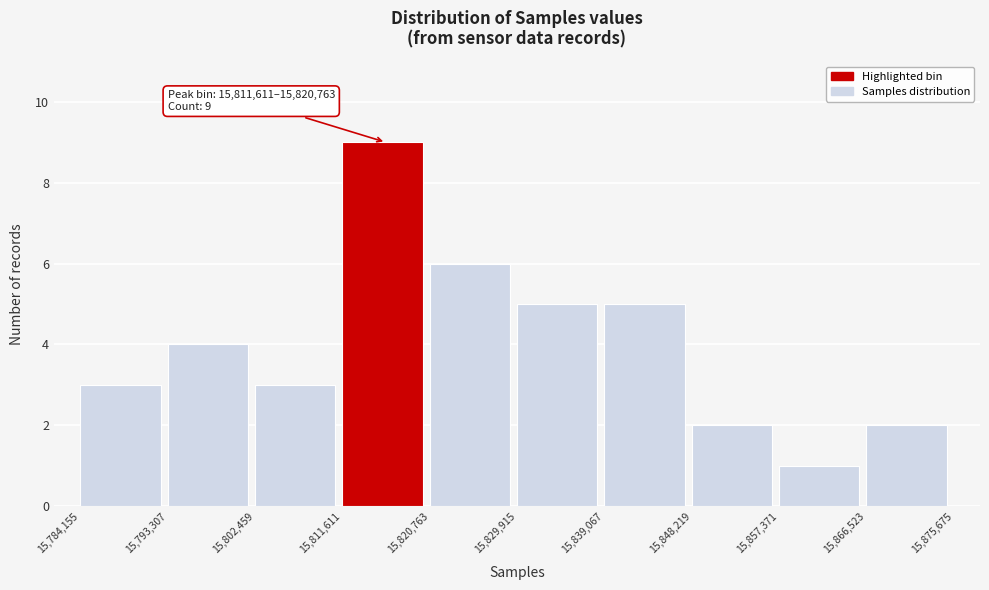

Over which range of the x-axis is the bar tallest?

15,811,611 to 15,820,763